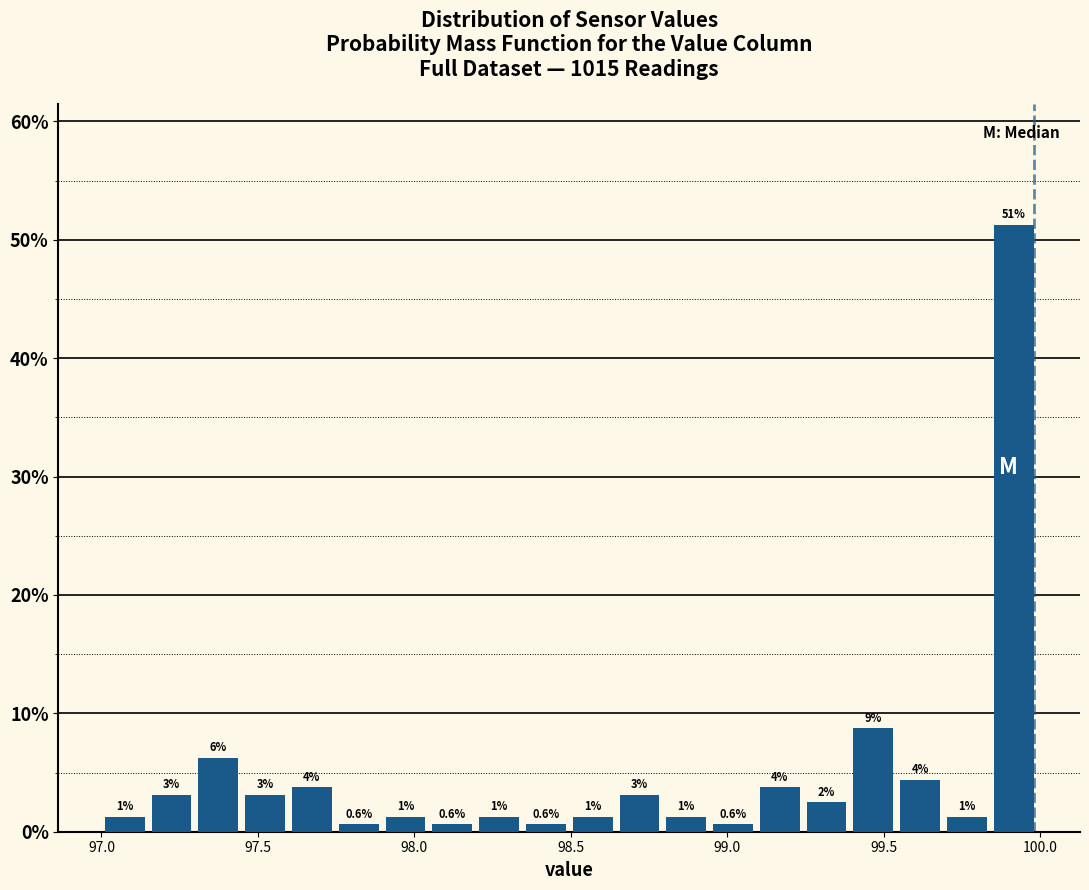

Read against the x-axis, roughly where is the centre of the tallest bar?

99.90